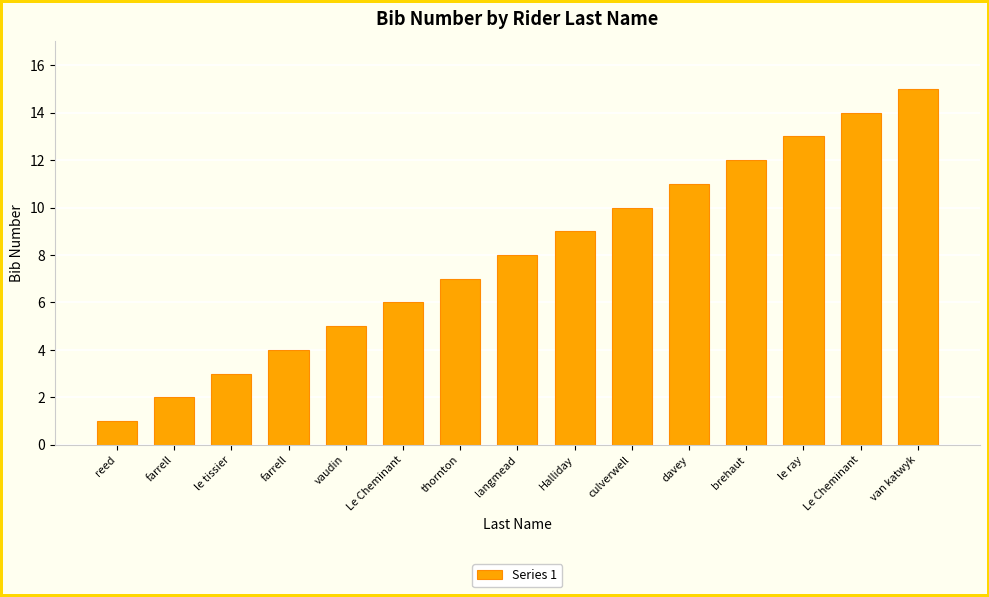

What is the minimum value shown in the chart?

1